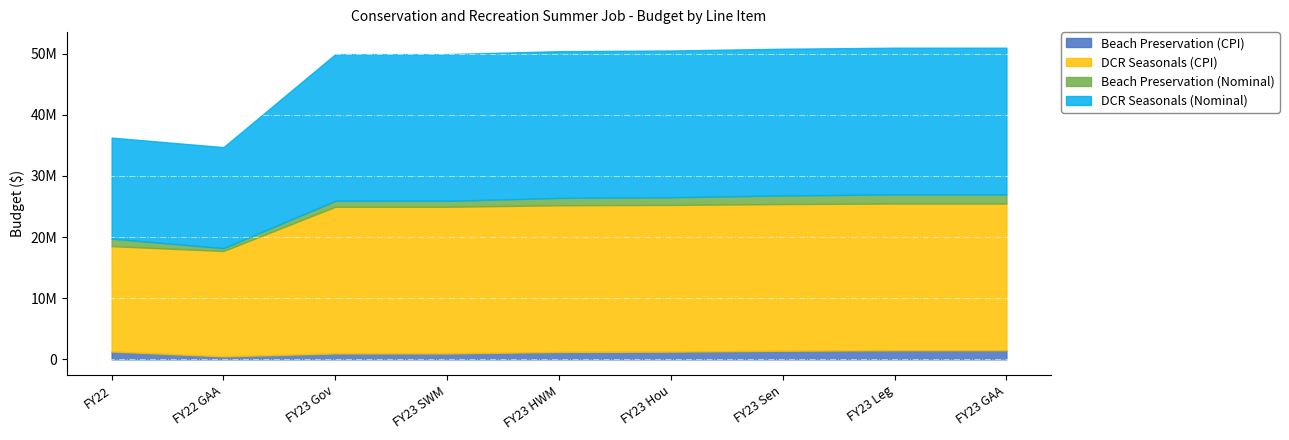

What is the label of the 5th point from the right?

FY23 HWM